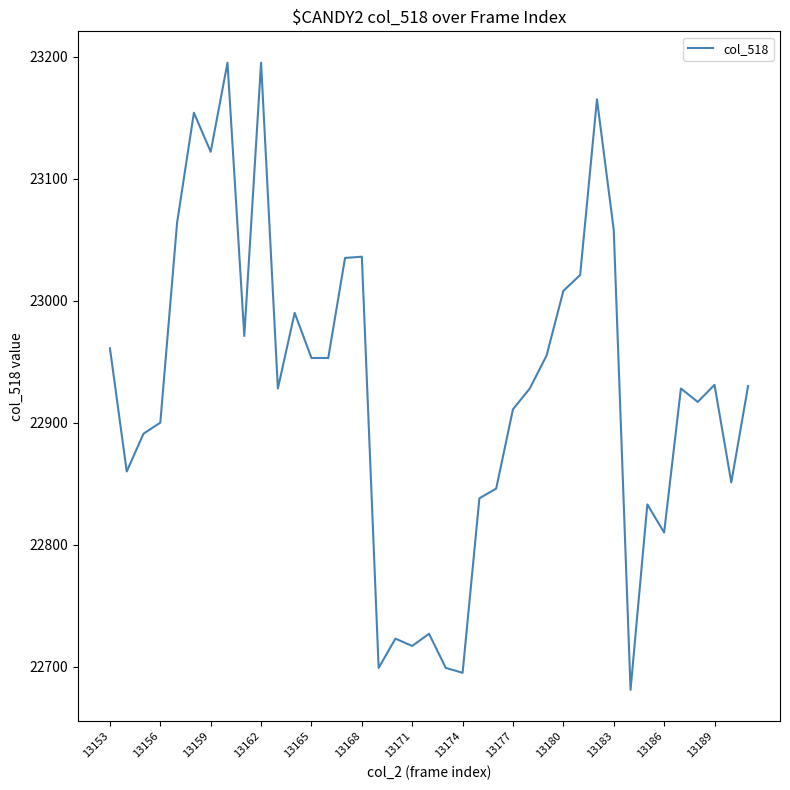

What is the difference between the maximum and minimum values?

514